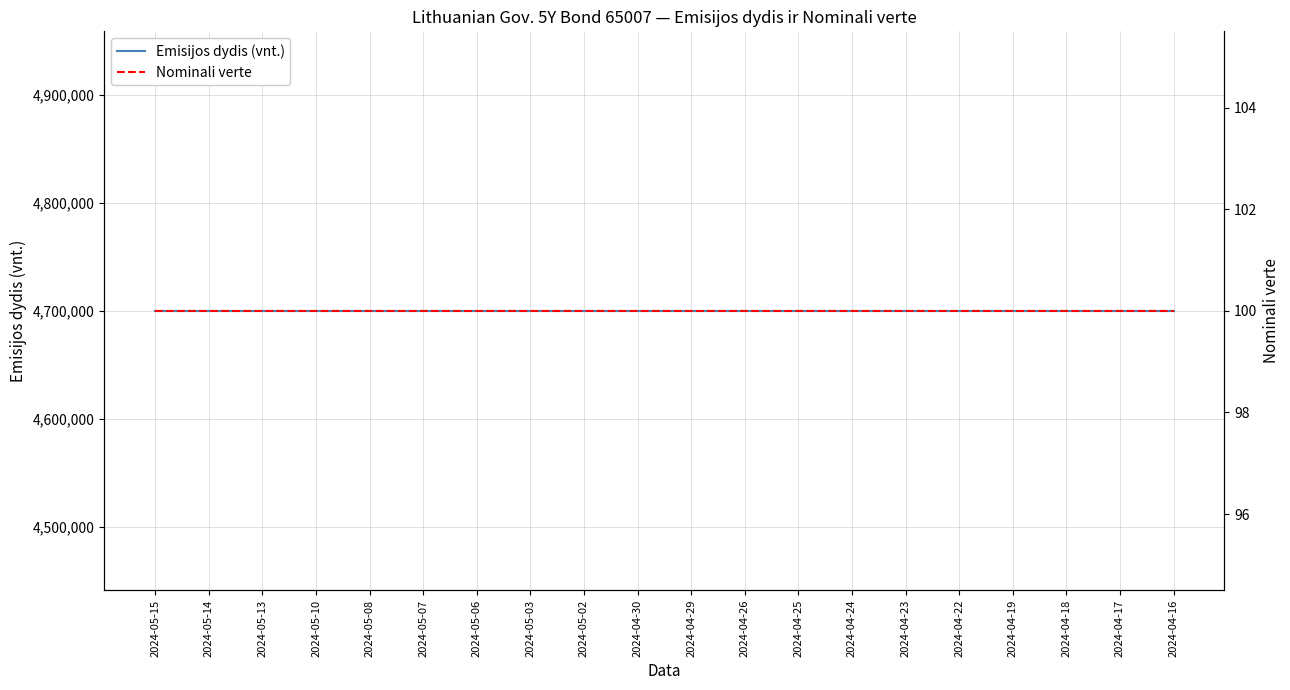

How many series are shown in this chart?

2